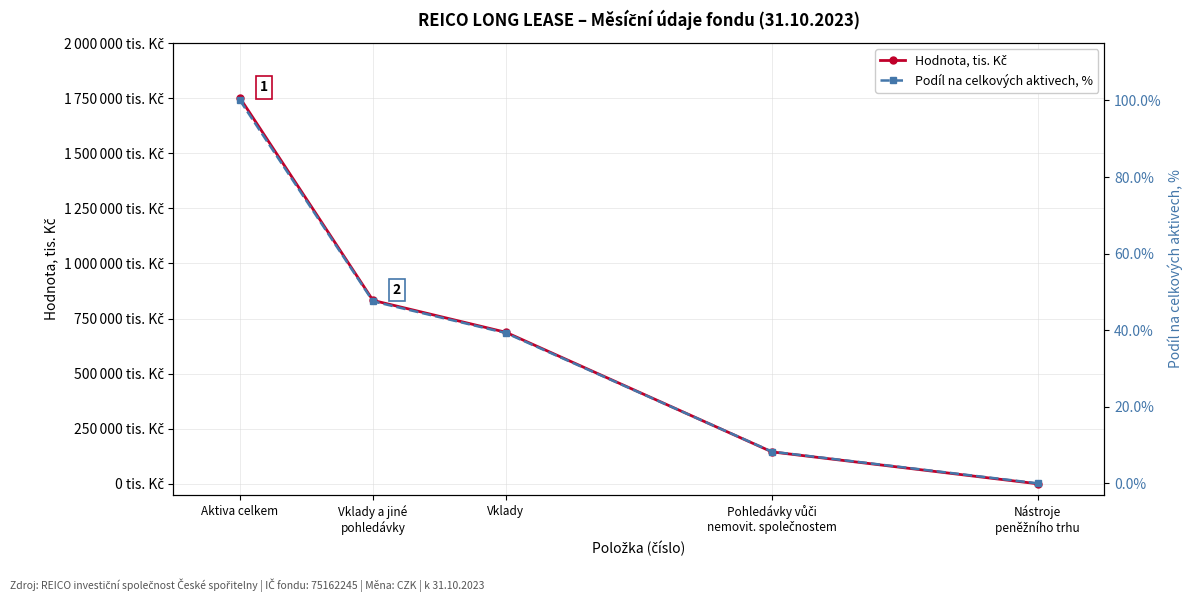

True or false: Podíl na celkových aktivech, % and Hodnota, tis. Kč intersect in this chart.

False